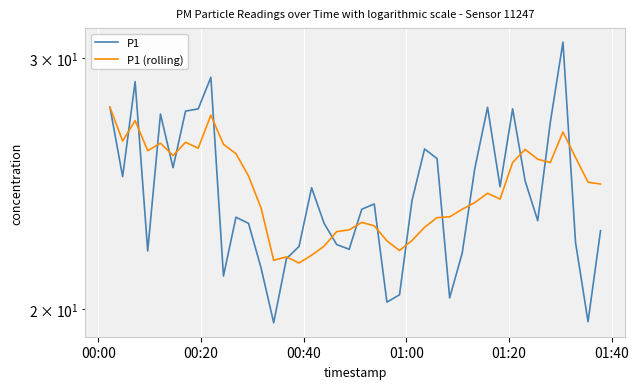

After their last crossing, which series has the higher values: P1 or P1 (rolling)?

P1 (rolling)